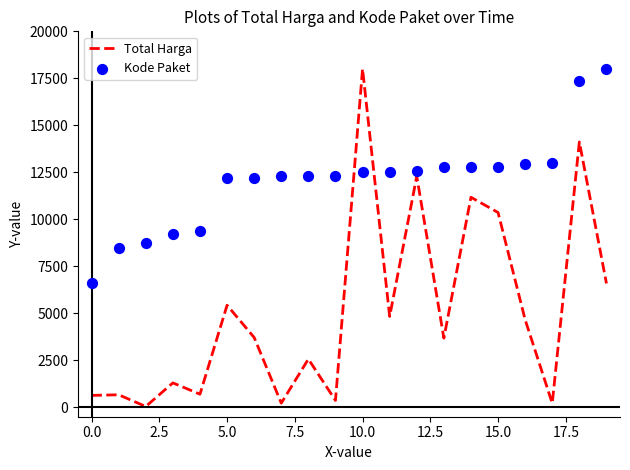

At which category is the sum across all series the highest?

18